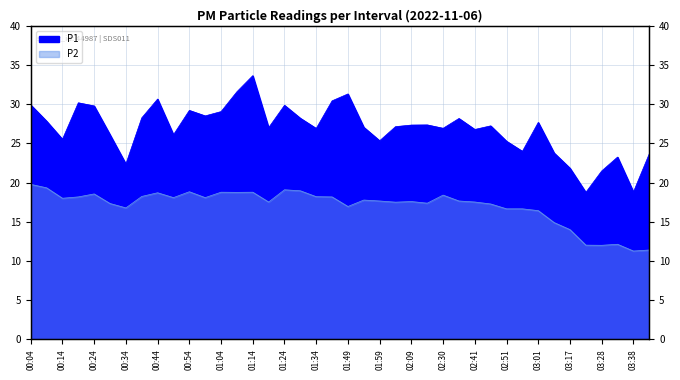

Rank the series at 01:34 from highest to lowest value.

P1, P2